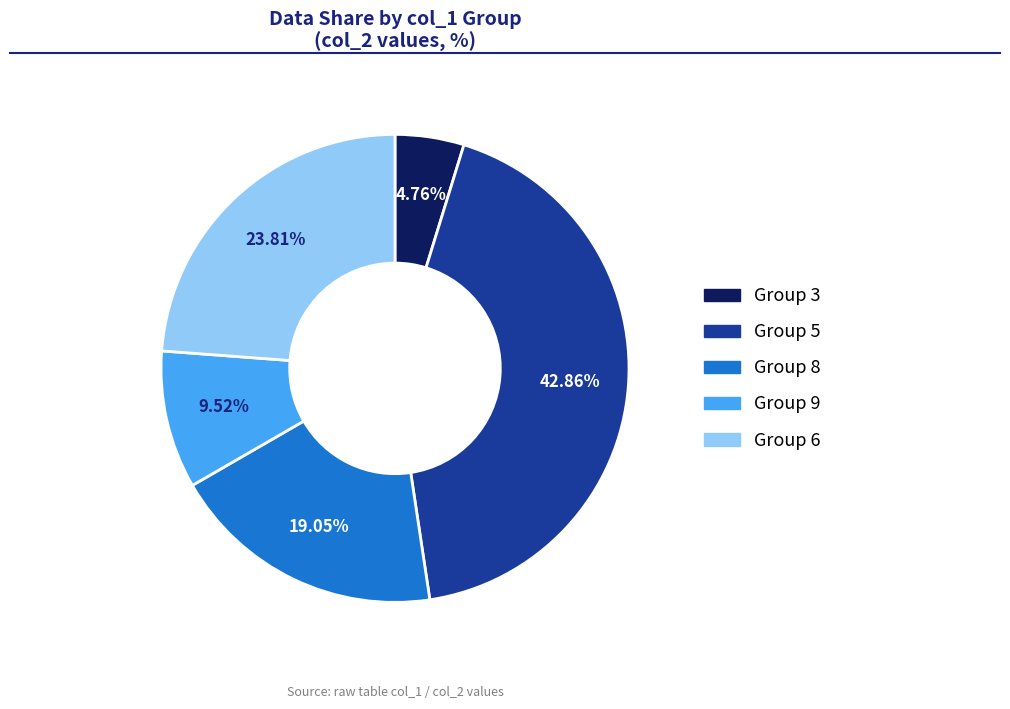

Is there any slice that represents more than half of the pie?

No